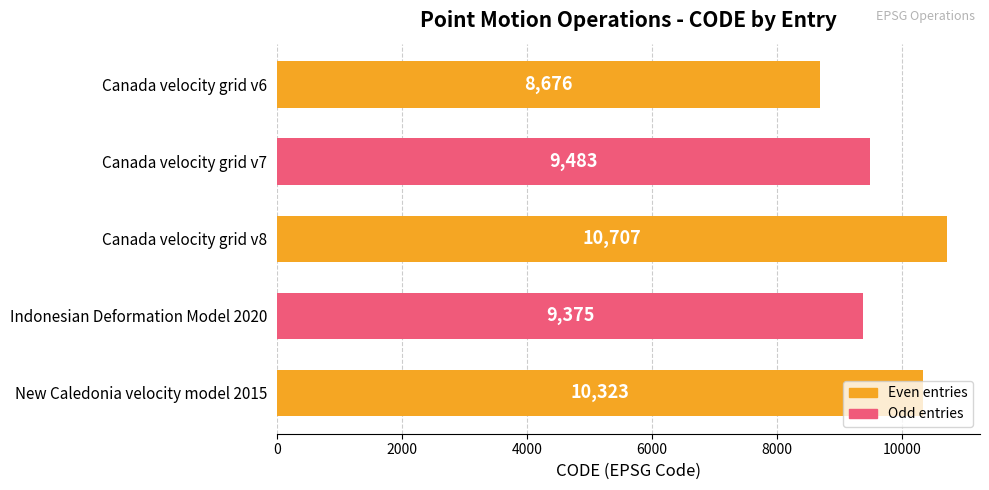

Between New Caledonia velocity model 2015 and Canada velocity grid v7, which is larger?

New Caledonia velocity model 2015